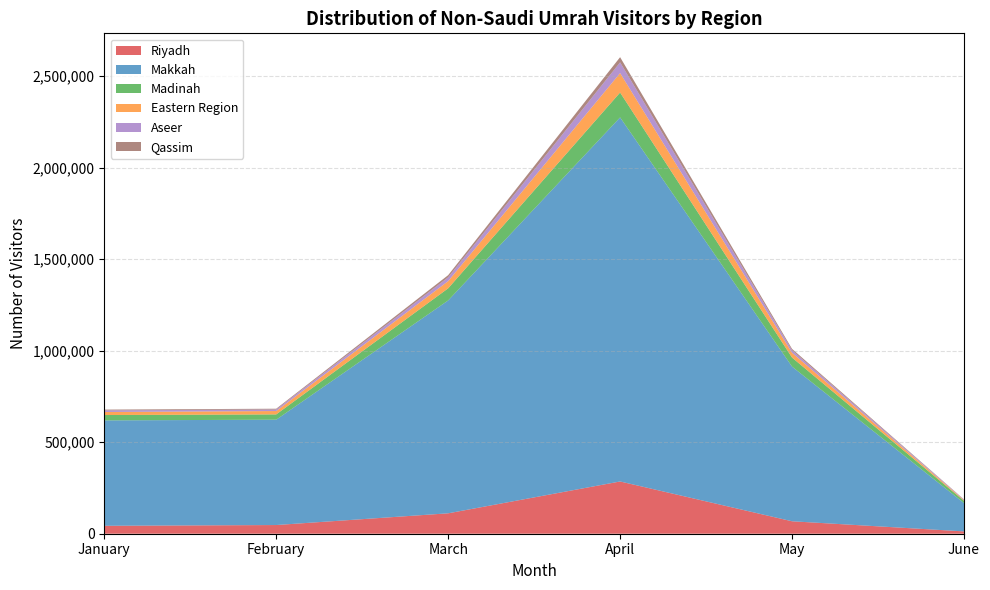

Reading left to right, extract all data points from this chart.

Riyadh: January=43304	February=47473	March=111497	April=285367	May=68025	June=12706
Makkah: January=575688	February=575428	March=1162704	April=1988646	May=844734	June=154571
Madinah: January=29302	February=28848	March=66280	April=135943	May=49286	June=12414
Eastern Region: January=16648	February=18392	March=39304	April=106044	May=26212	June=3754
Aseer: January=8927	February=8321	March=20849	April=58775	May=13843	June=2484
Qassim: January=4129	February=4332	March=11699	April=28302	May=7490	June=1510